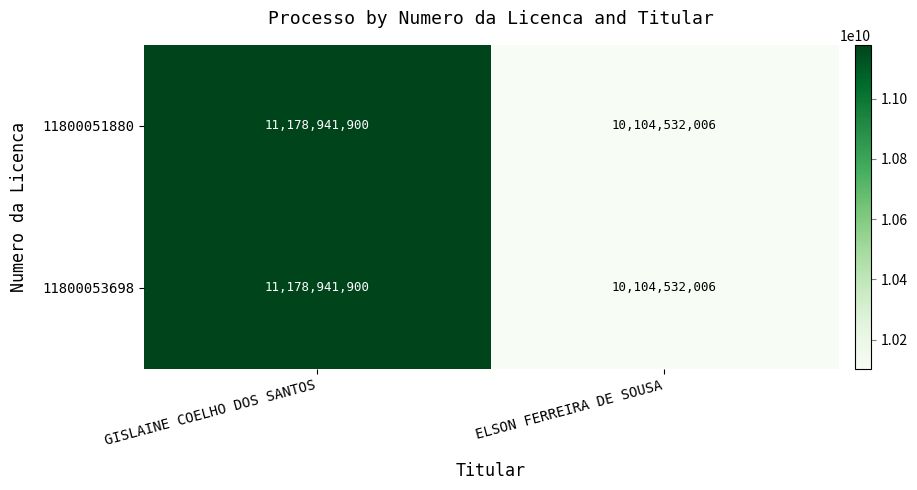

What value does the 11800051880 series have at ELSON FERREIRA DE SOUSA, to the nearest 100?

10104532000